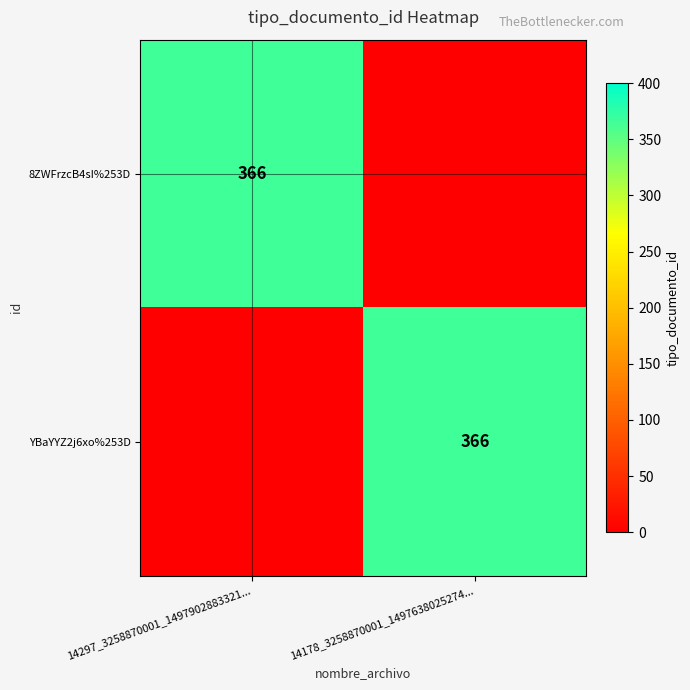

True or false: 8ZWFrzcB4sI%253D has a value of 653 at 14297_3258870001_1497902883321....

False